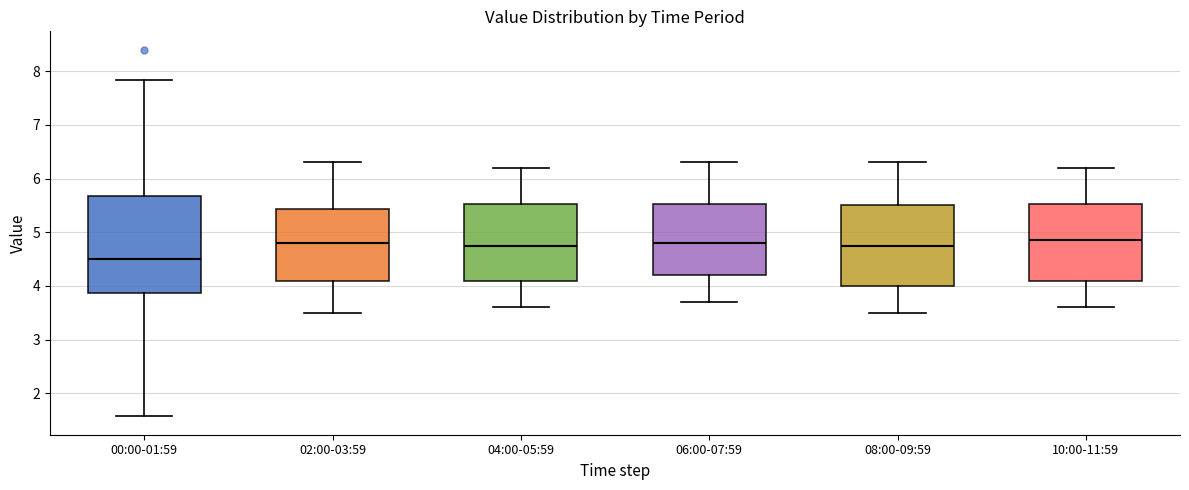

Which box has the lowest median line?

00:00-01:59